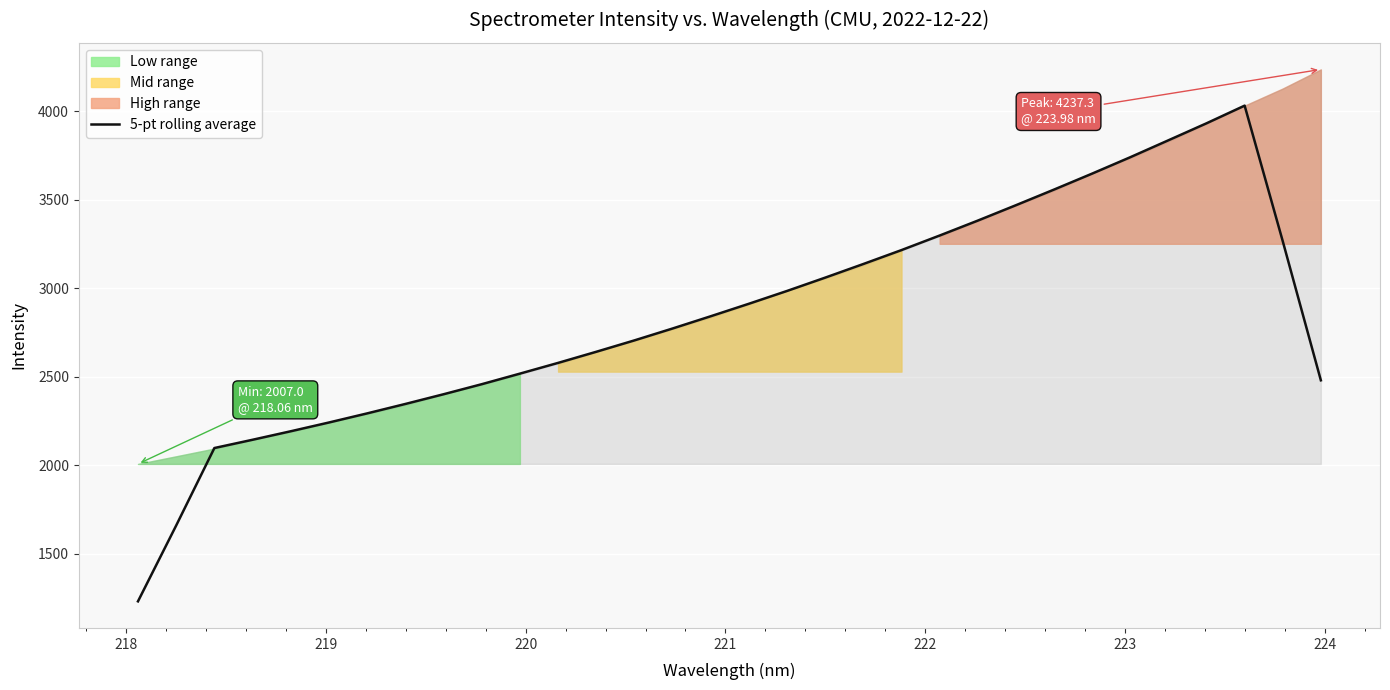

How many lines are shown in the chart?

1